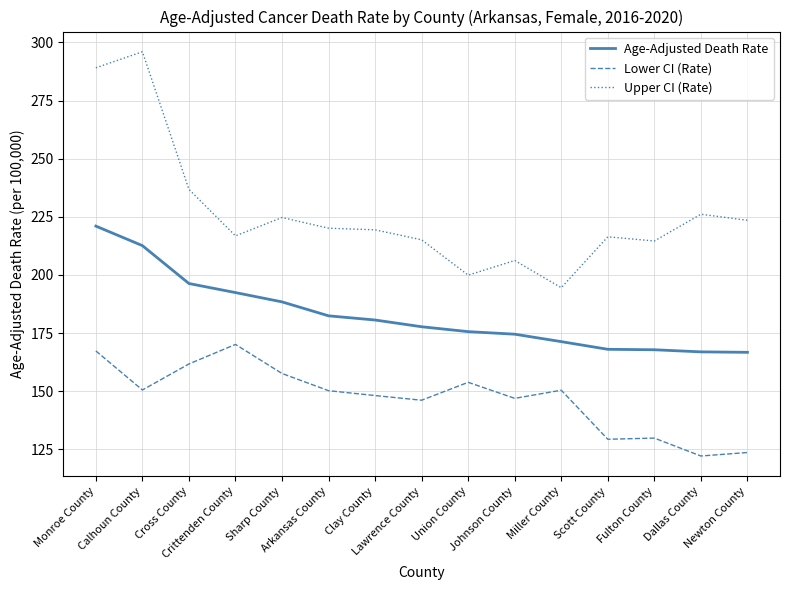

At which category is the sum across all series the highest?

Monroe County